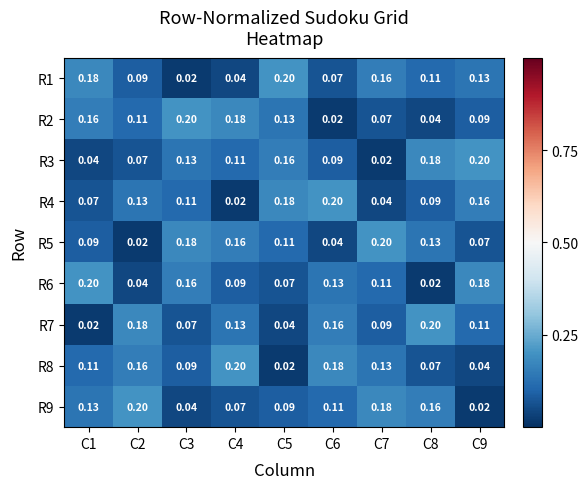

Is the value of R5 at C1 greater than the value of R6 at C7?

No